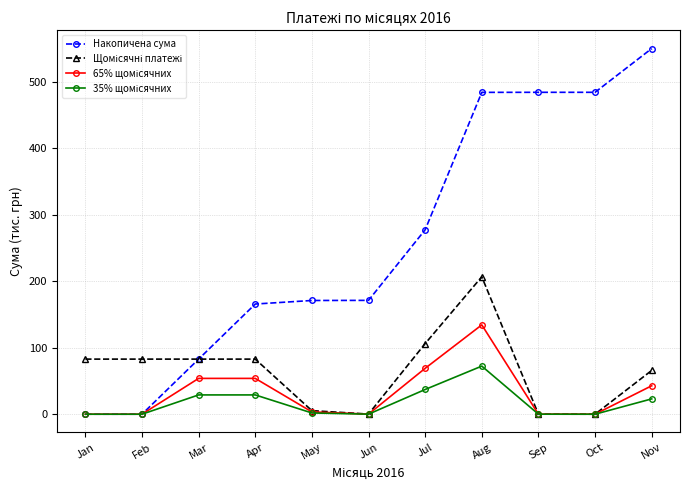

How many values in the Накопичена сума series are below 171?

5